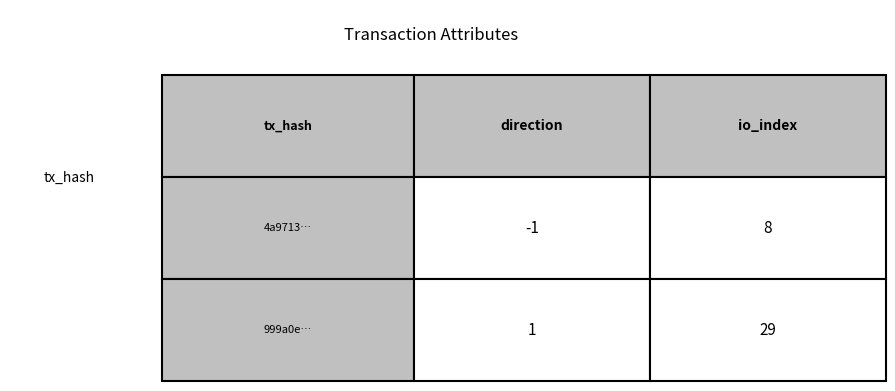

List the series in order of their overall mean, lowest first.

4a9713…, 999a0e…